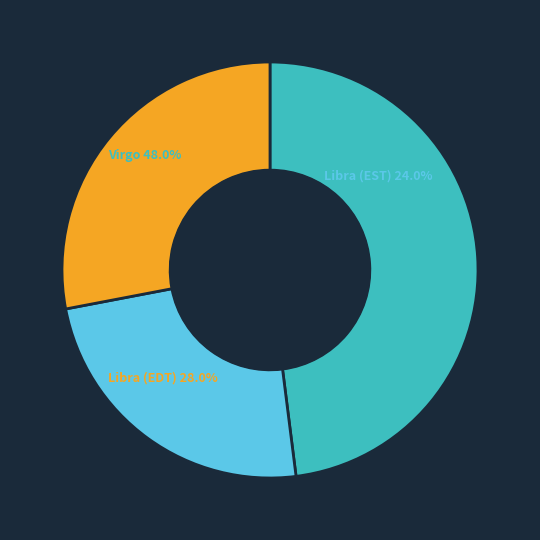

Rank the categories by value from highest to lowest.

Virgo, Libra, Libra (EDT)